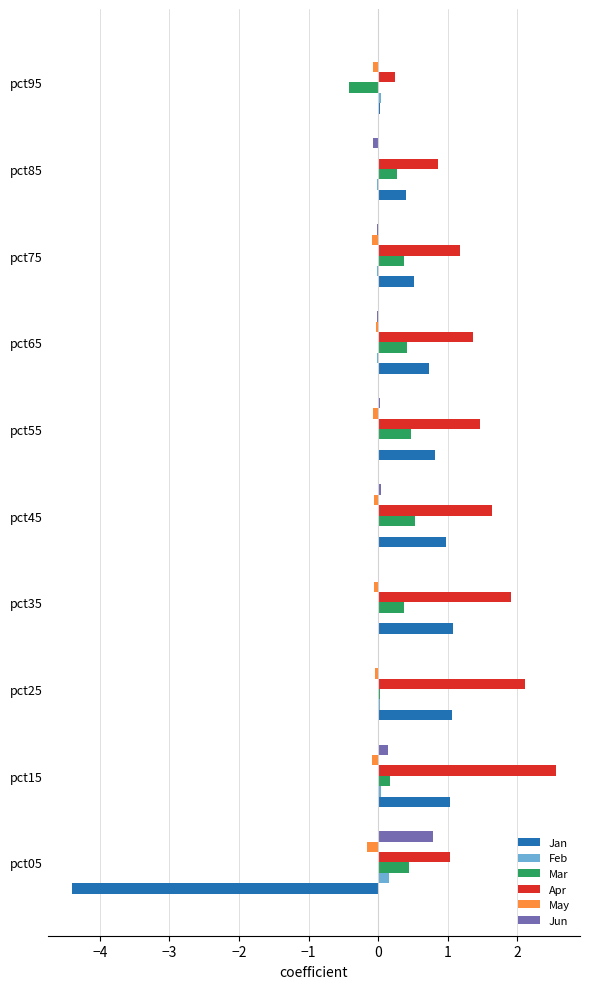

What are all the series names shown in the legend?

Jan, Feb, Mar, Apr, May, Jun